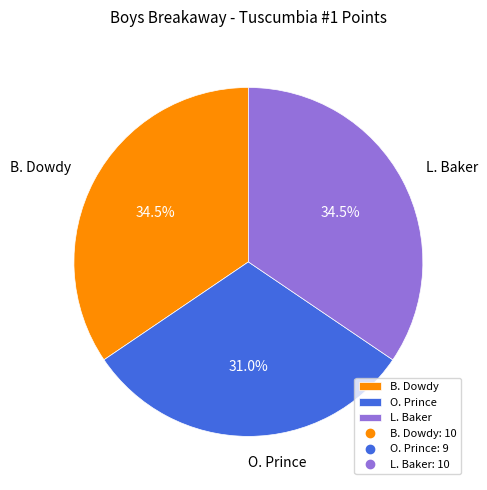

Which has a higher value, O. Prince or L. Baker?

L. Baker